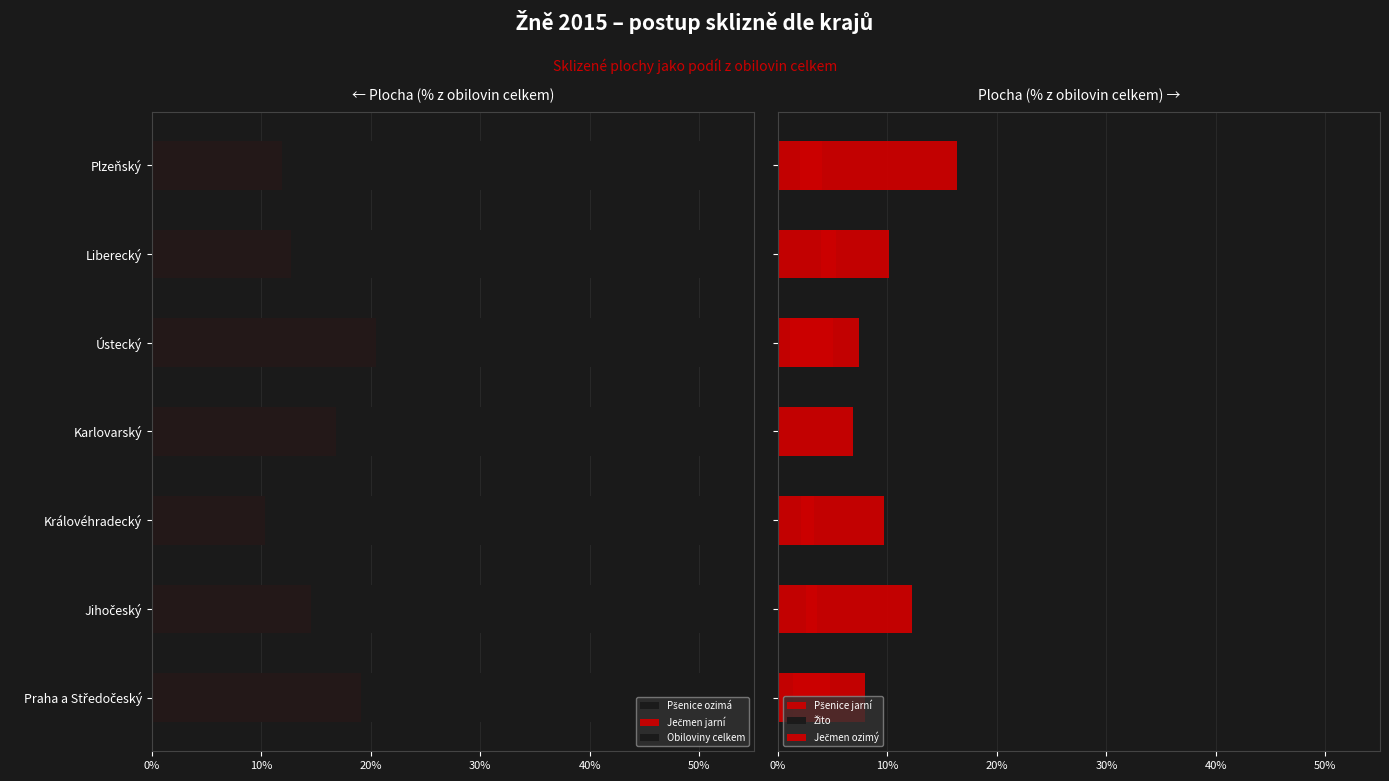

The value of Ječmen ozimý at Královéhradecký is 9.7. True or false?

True